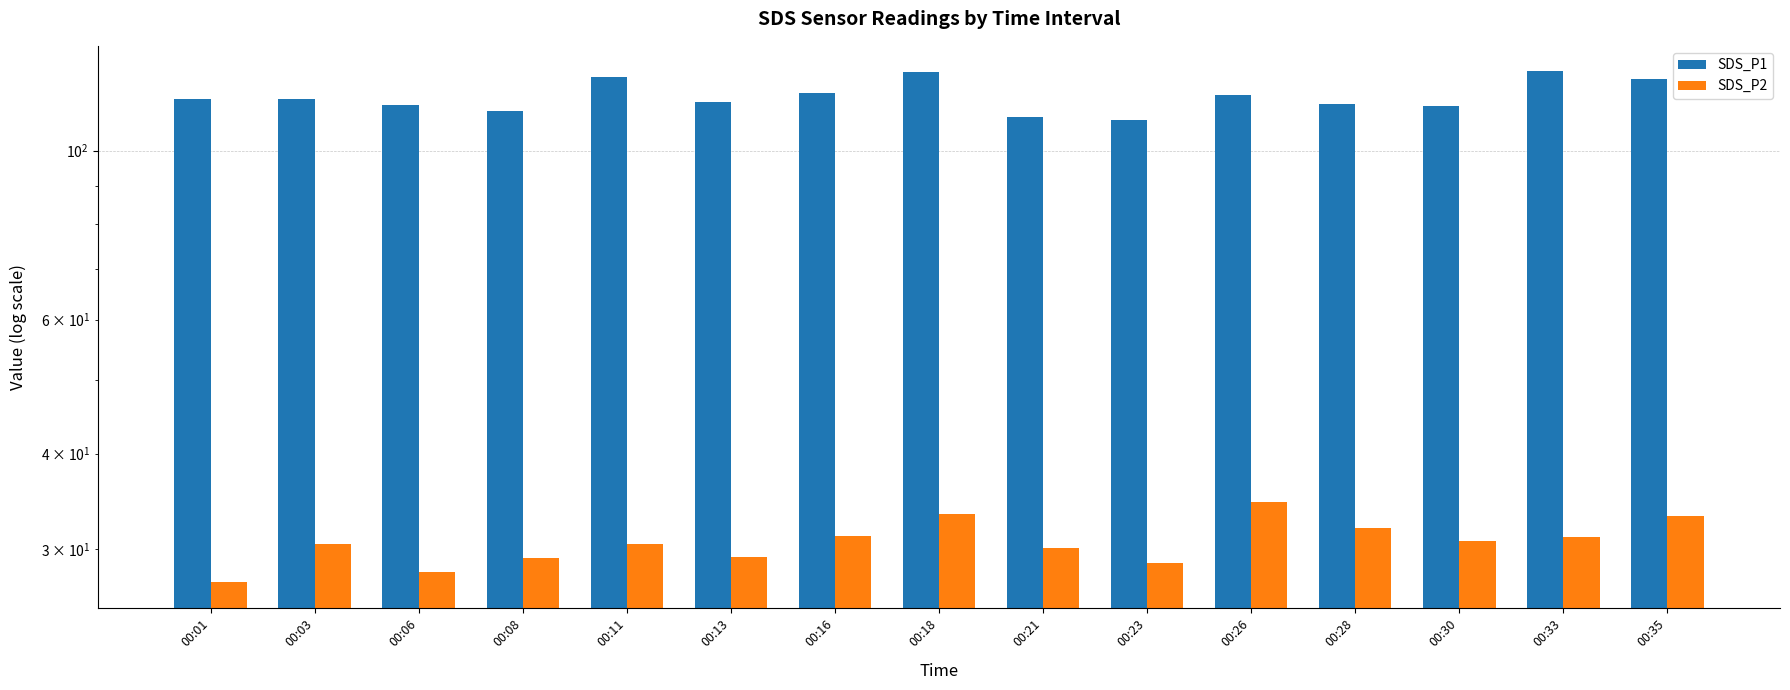

Between 00:06 and 00:01, which is larger?

00:01